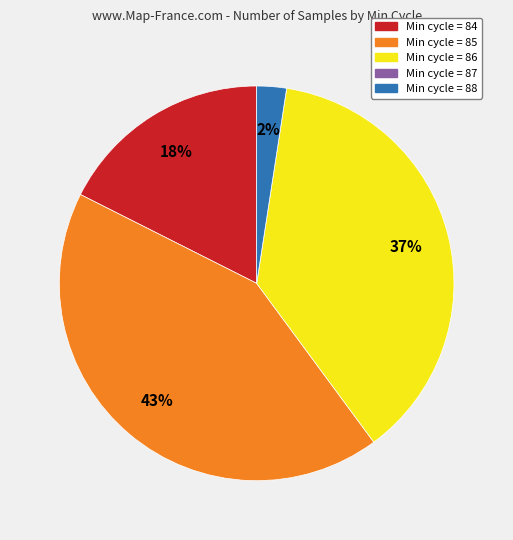

Is there any slice that represents more than half of the pie?

No